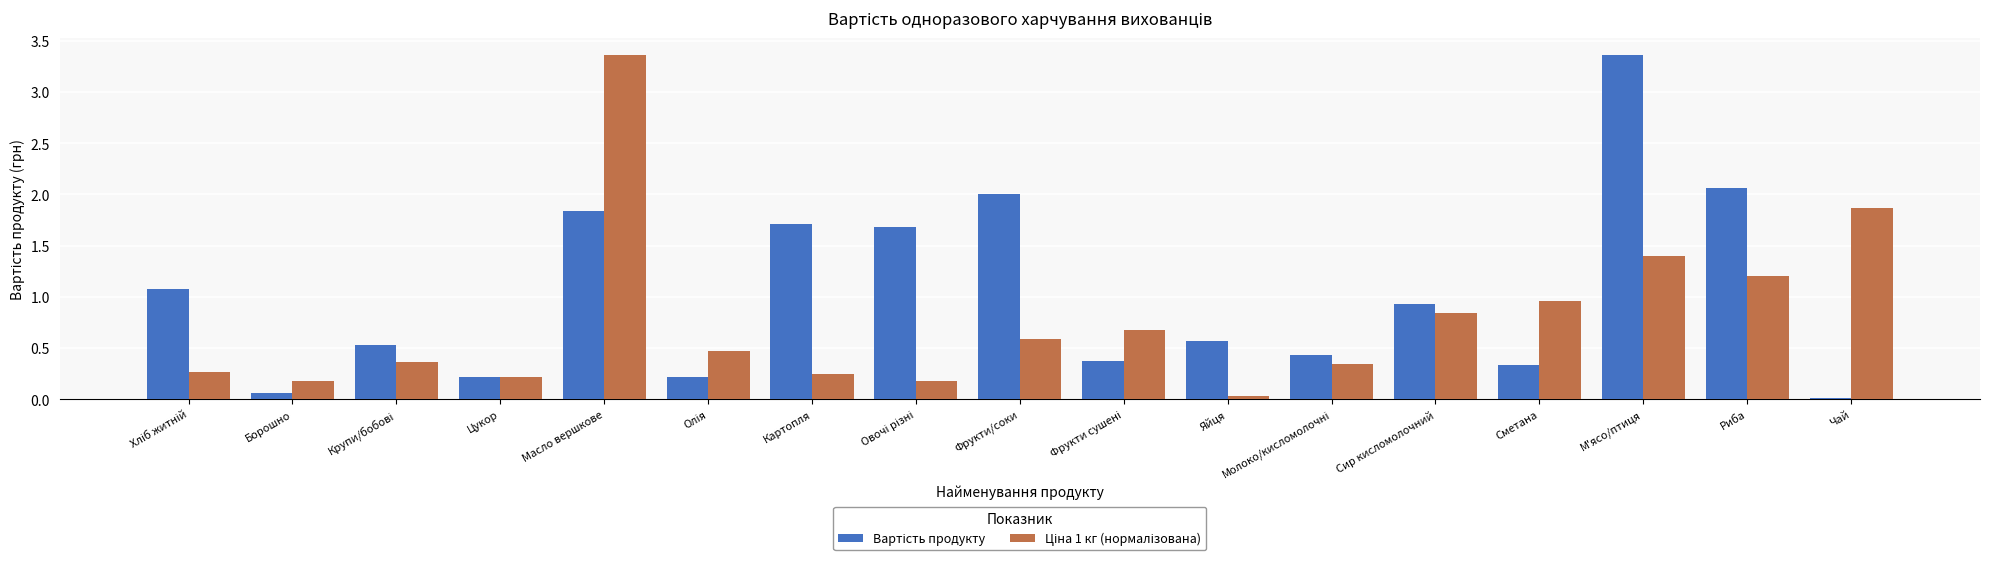

What is the total value across all series at Фрукти/соки?

2.6